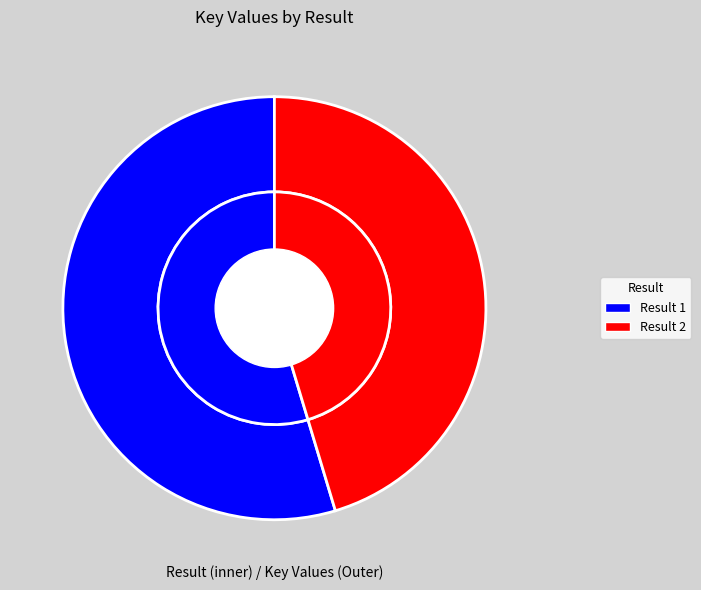

Which slice is the smallest?

2